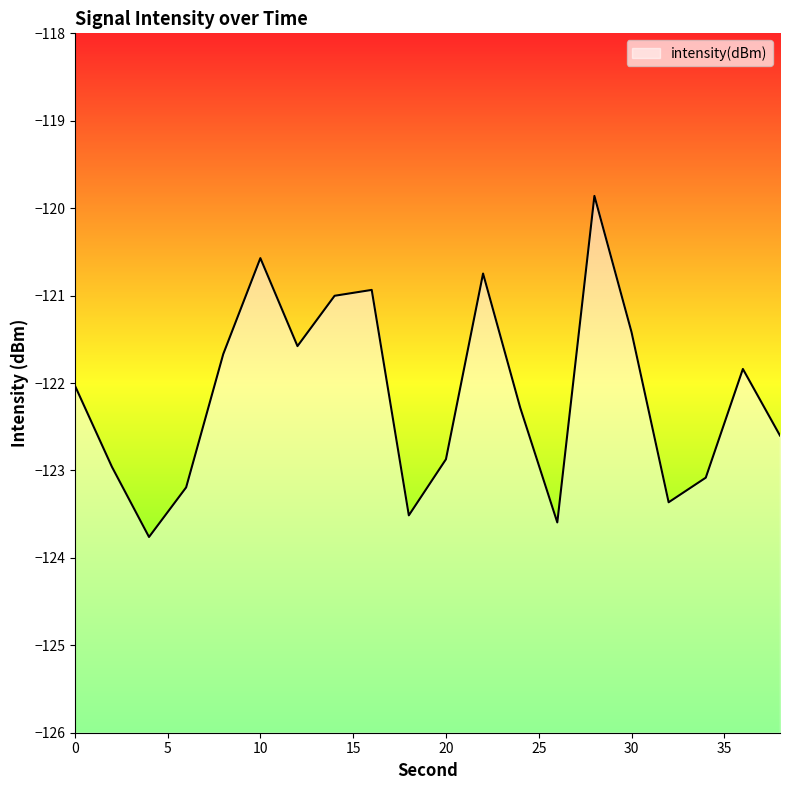

Does the chart display data point markers on the line(s)?

No